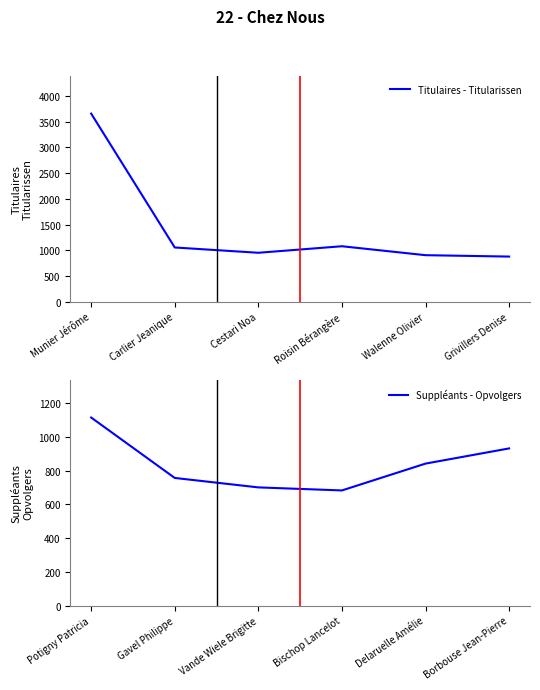

Where is the first local minimum for Suppléants - Opvolgers?

Bischop Lancelot